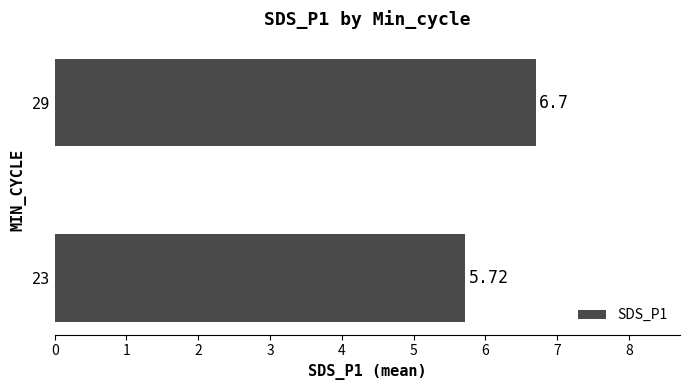

Which has a higher value, 29 or 23?

29